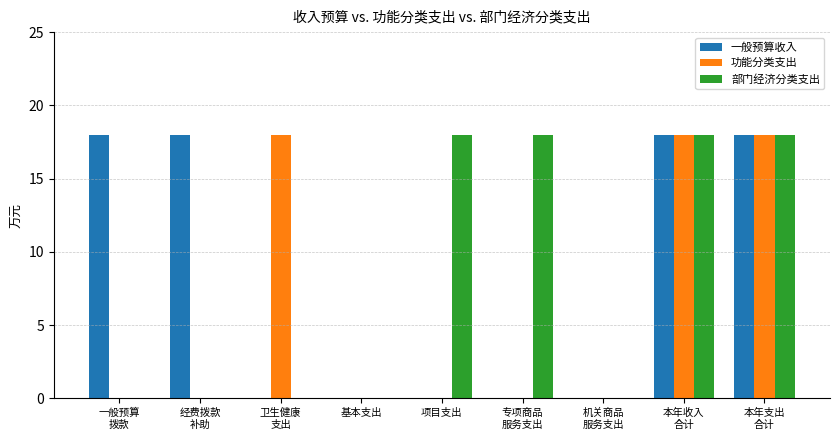

What is the maximum value for 一般预算收入?

18